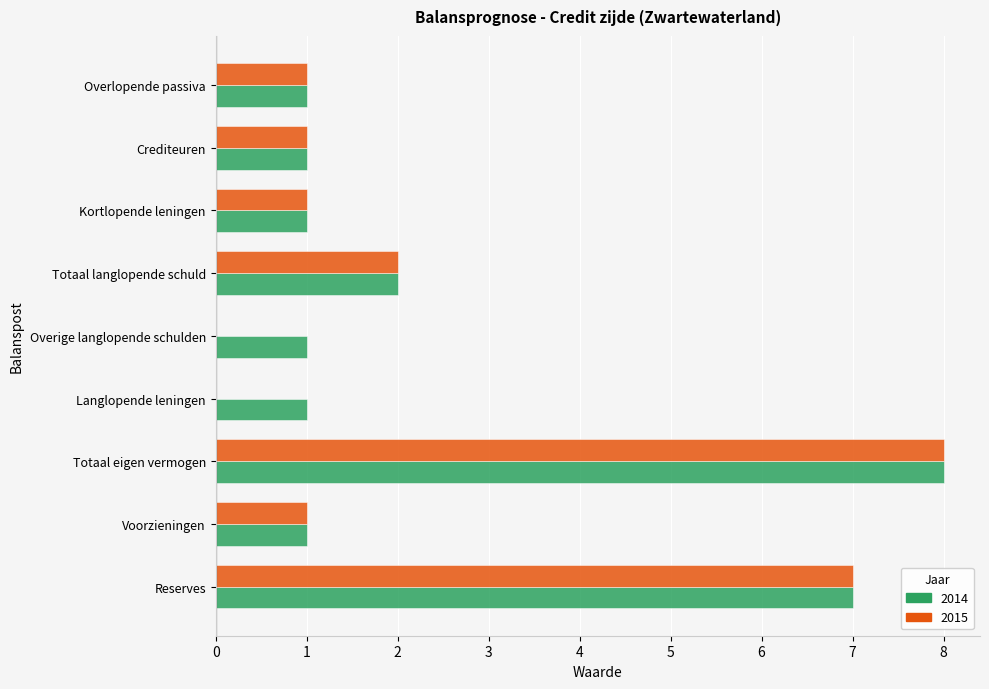

Where is 2015 nearest to the value 3?

Totaal langlopende schuld